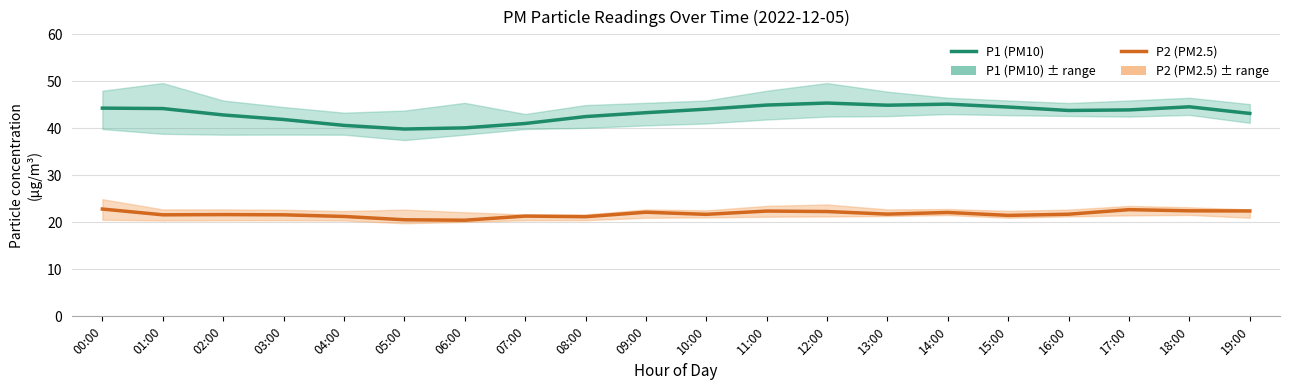

Does the chart have visible grid lines?

Yes